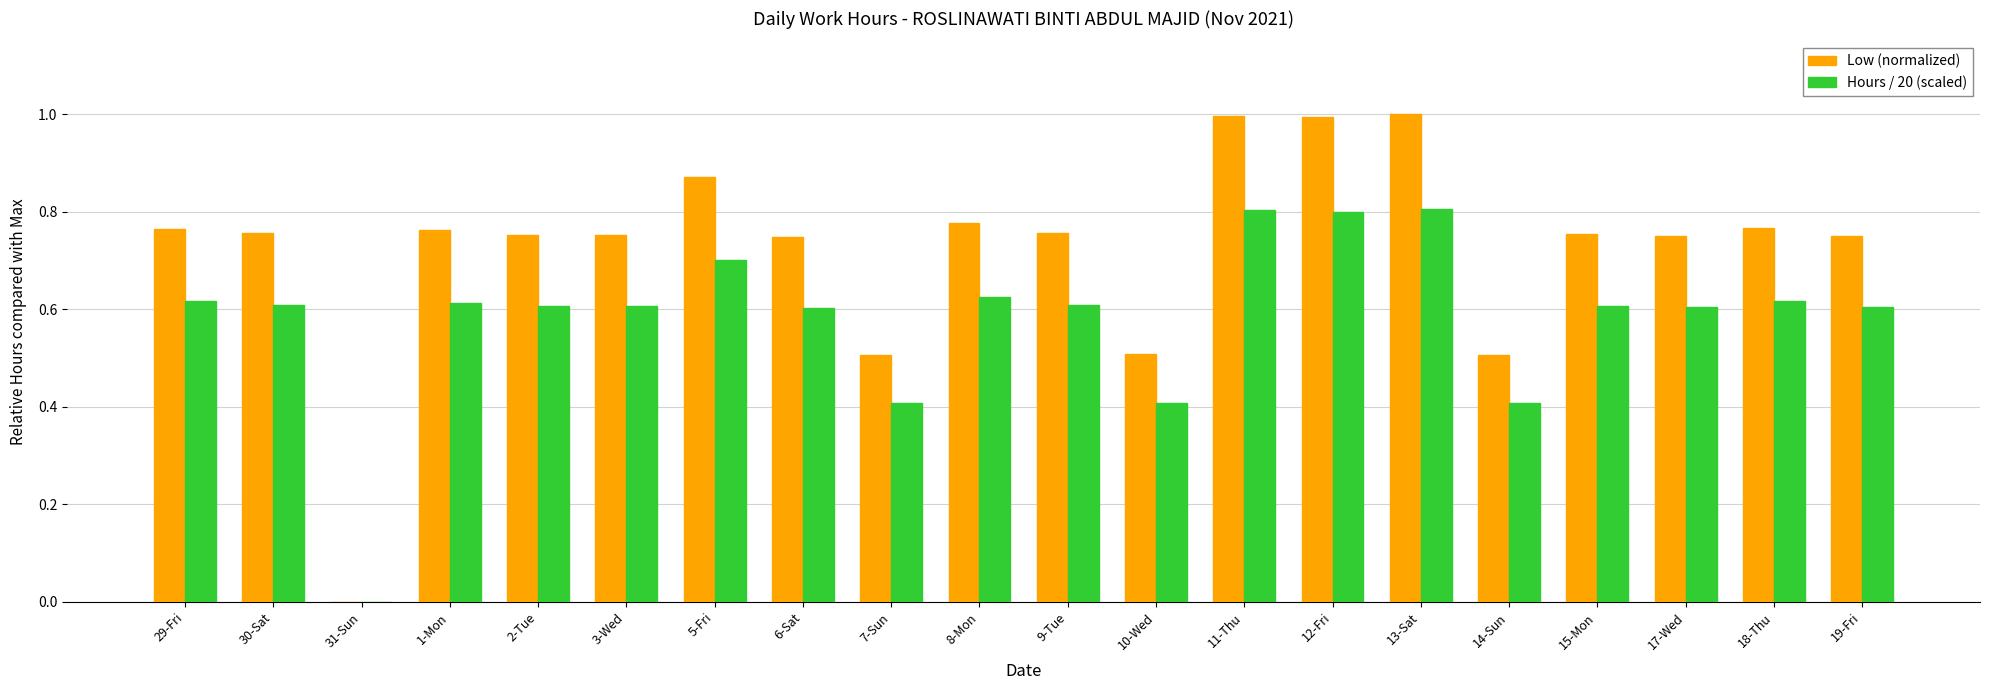

What is the maximum value shown in the chart?

1.0